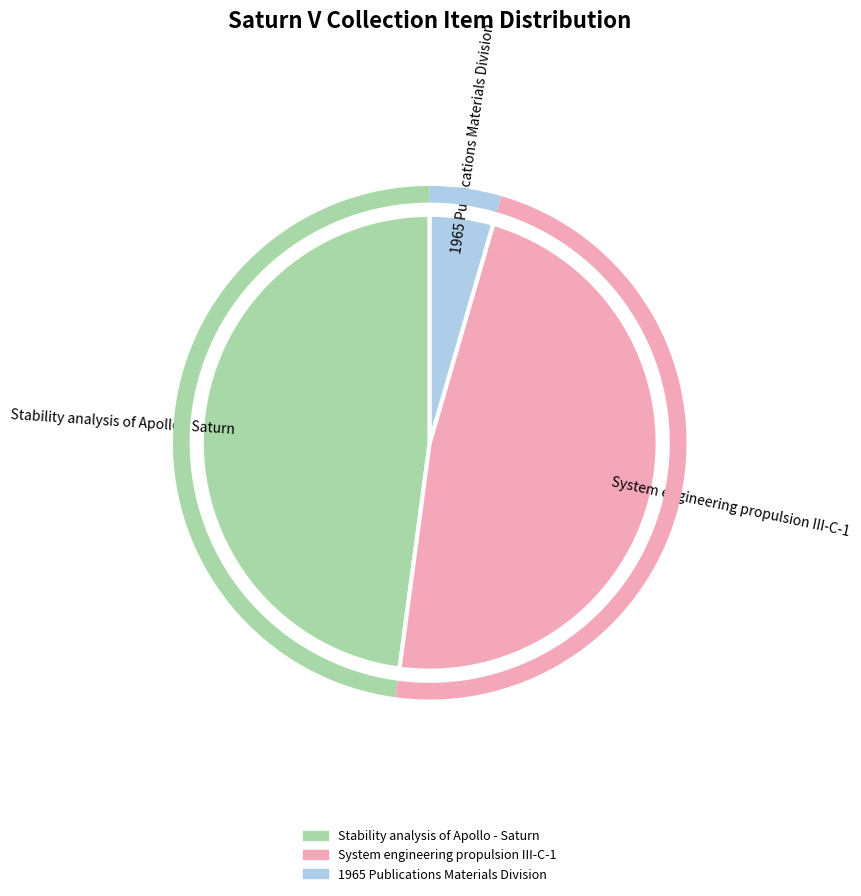

To the nearest percent, what is the difference between the 1965 Publications Materials Division and Stability analysis of Apollo - Saturn slice percentages?

43%